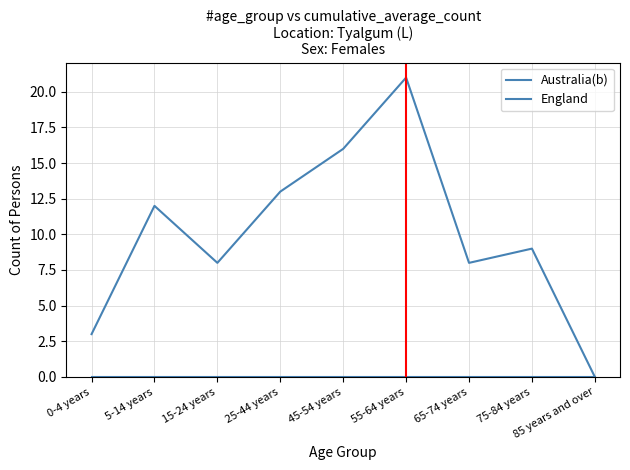

Rank the categories by England value from lowest to highest.

0-4 years, 5-14 years, 15-24 years, 25-44 years, 45-54 years, 55-64 years, 65-74 years, 75-84 years, 85 years and over